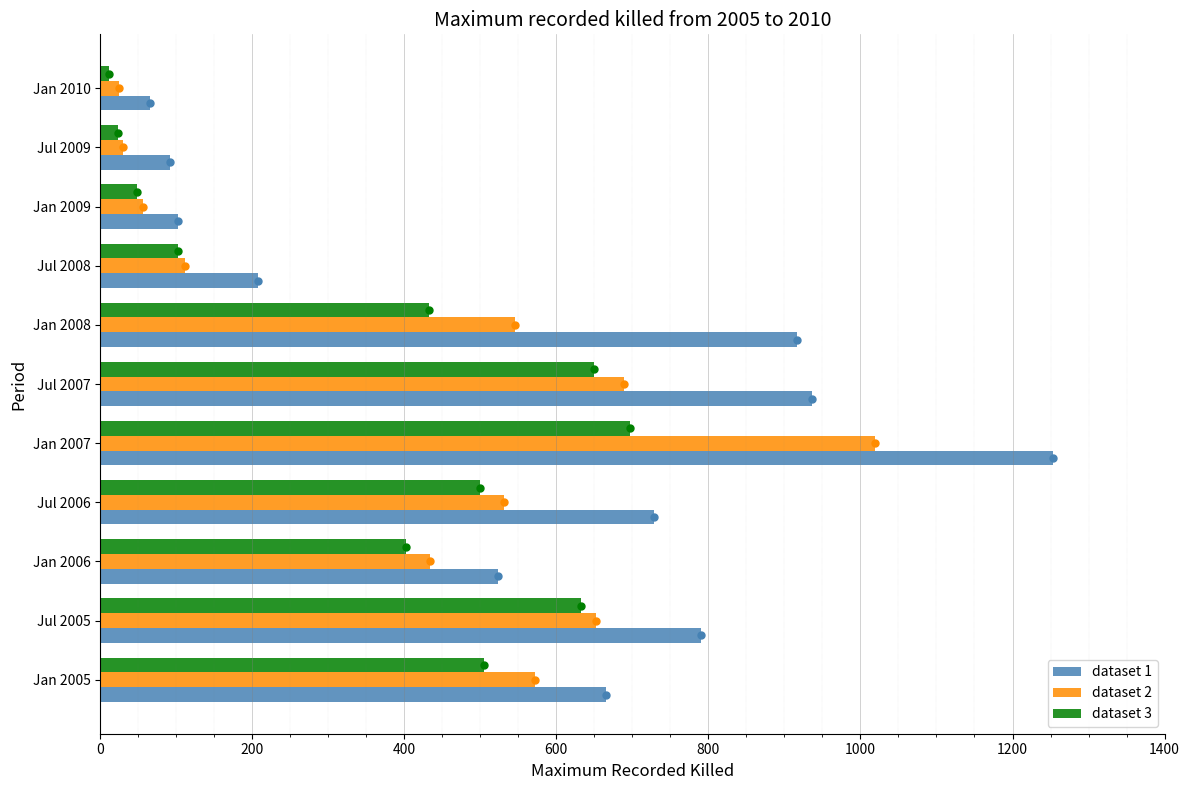

Which series has the widest spread of values?

dataset 1